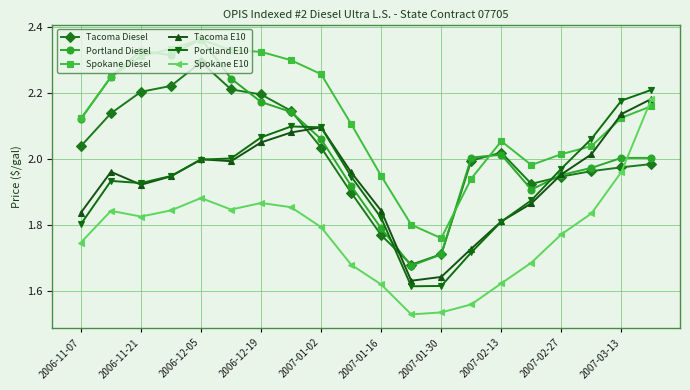

How many times do Spokane E10 and Tacoma Diesel cross each other?

1